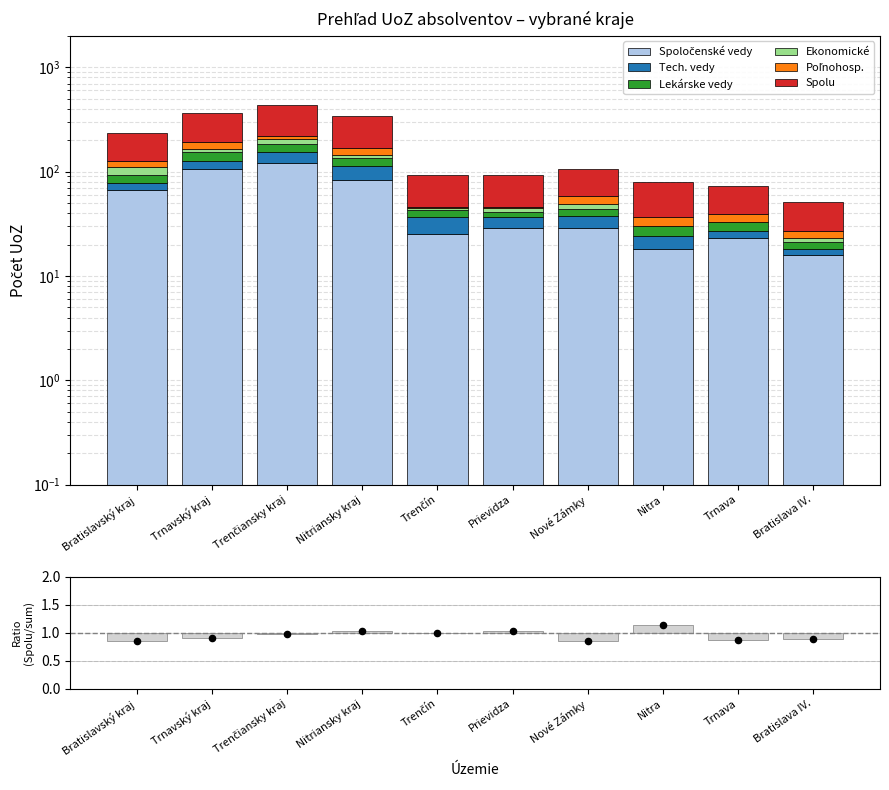

Which series reaches the maximum Y coordinate?

Spolu